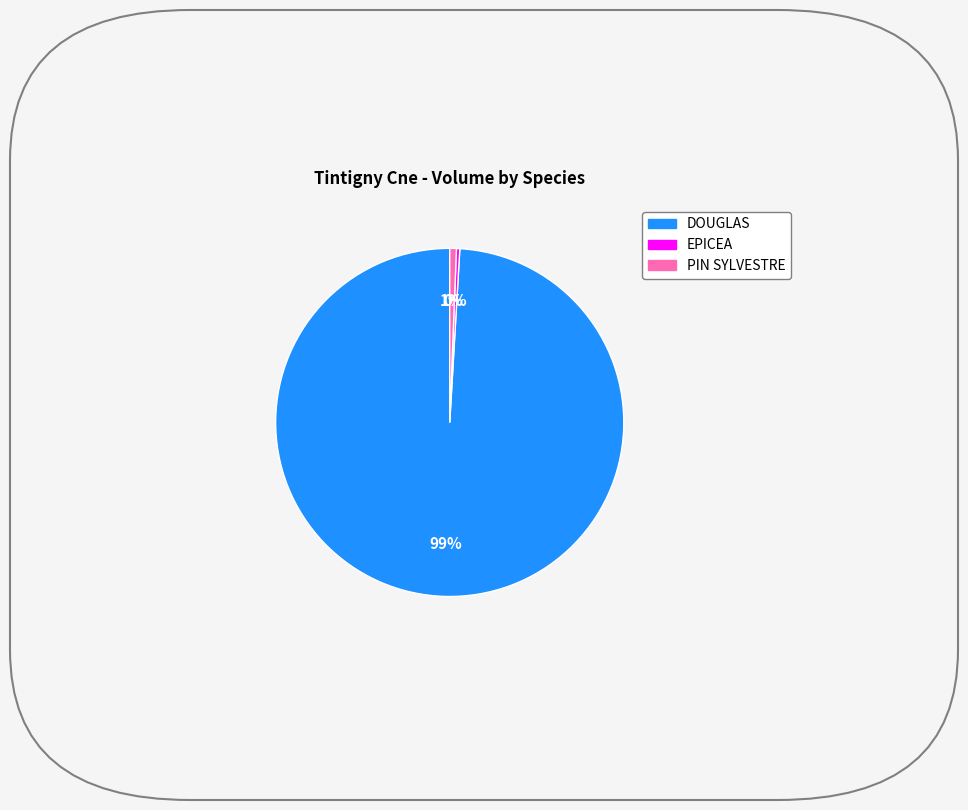

How many slices are in this pie chart?

3